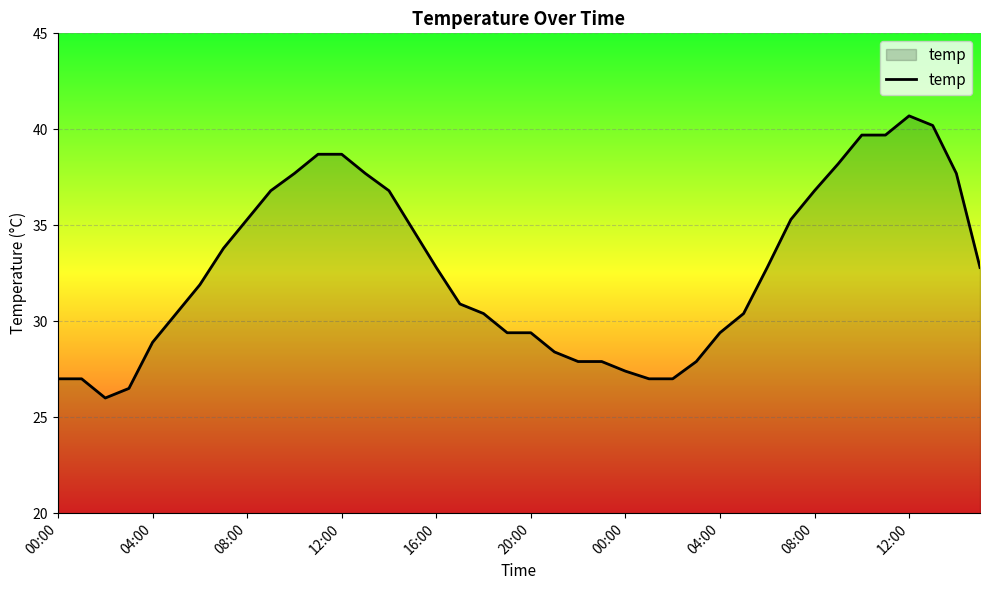

What is the difference between the maximum and minimum values?

14.7